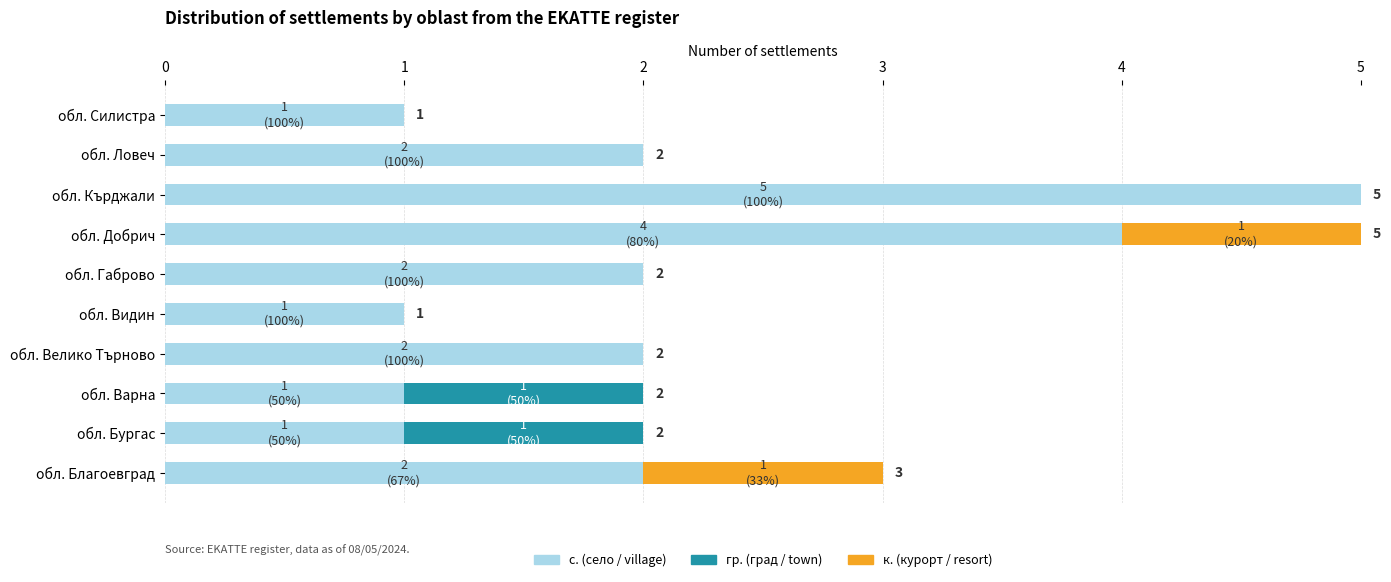

Count the number of data series in this chart.

3